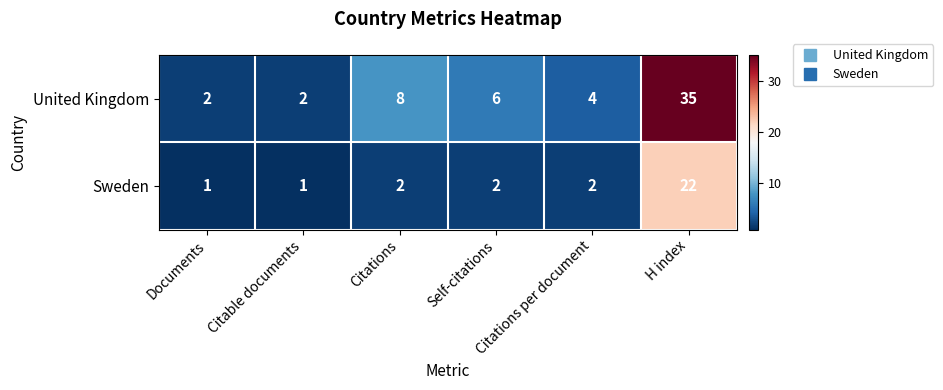

How many categories are shown in the chart?

6